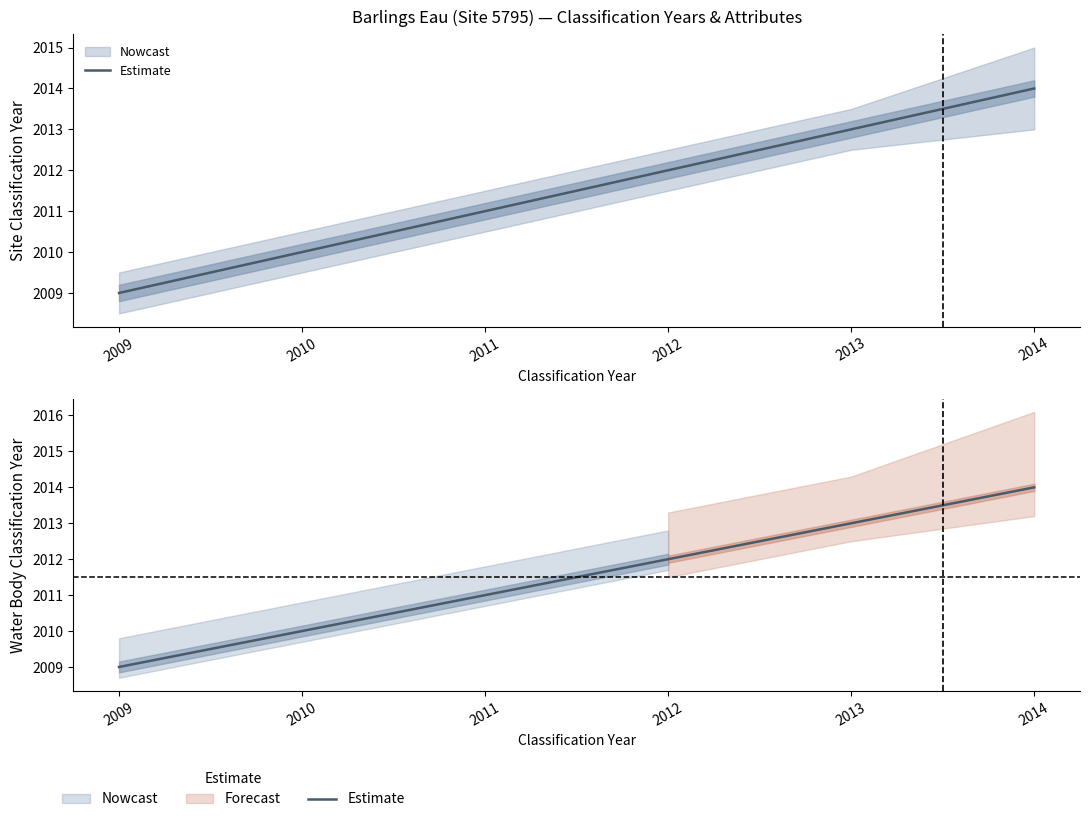

What is the smallest value displayed?

2009